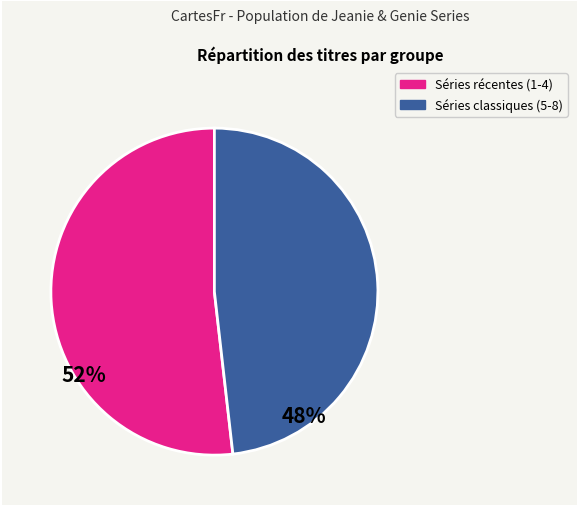

Does any single category account for the majority?

Yes